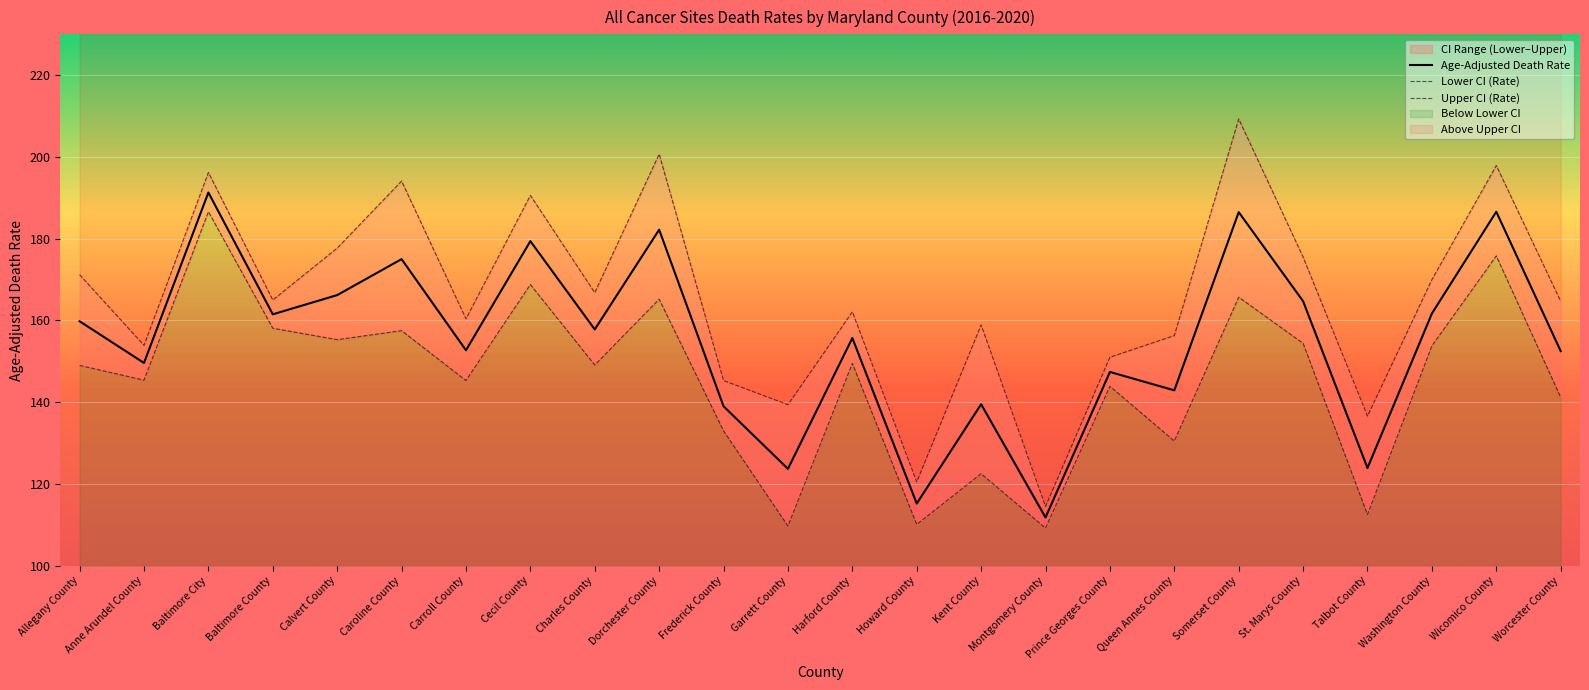

What position from the right is Baltimore City?

22